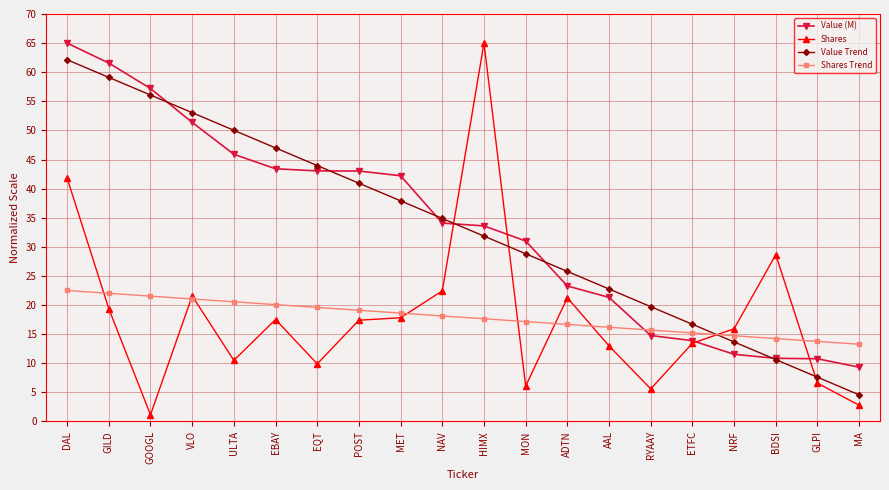

How many lines are shown in the chart?

4